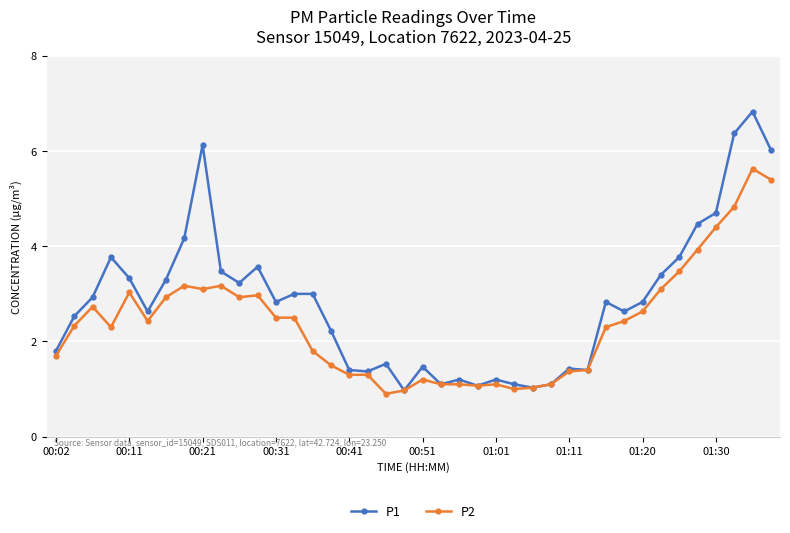

What is the value of the P1 point at the 34th from the left?

3.4